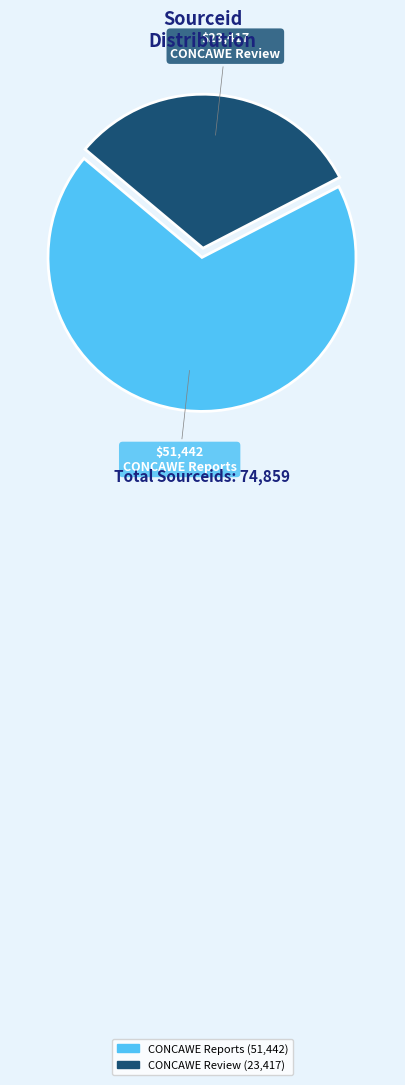

Is there a majority slice in this chart?

Yes